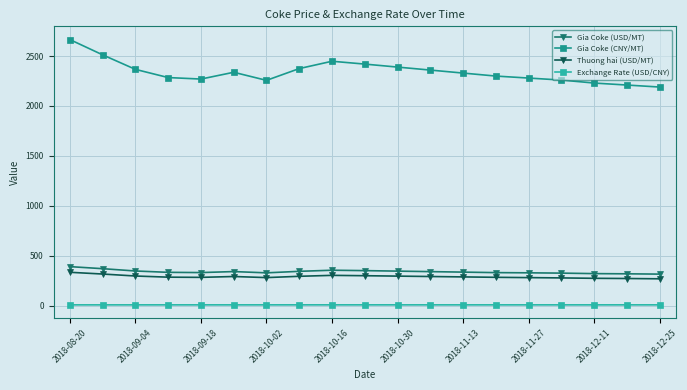

True or false: Thuong hai (USD/MT) has more than 1 points higher than both neighbors.

True